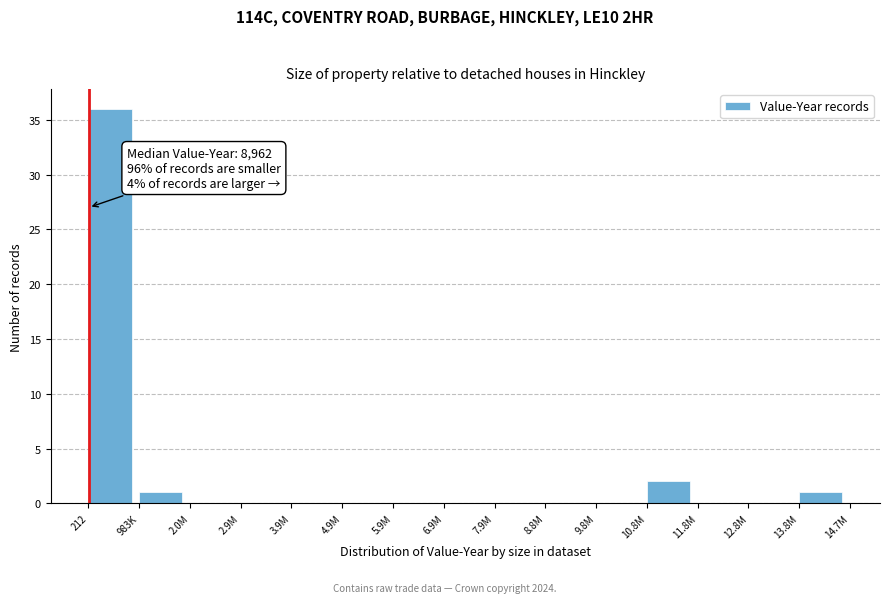

Reading left to right, extract all data points from this chart.

212=36	983K=1	2.0M=0	2.9M=0	3.9M=0	4.9M=0	5.9M=0	6.9M=0	7.9M=0	8.8M=0	9.8M=0	10.8M=2	11.8M=0	12.8M=0	13.8M=1